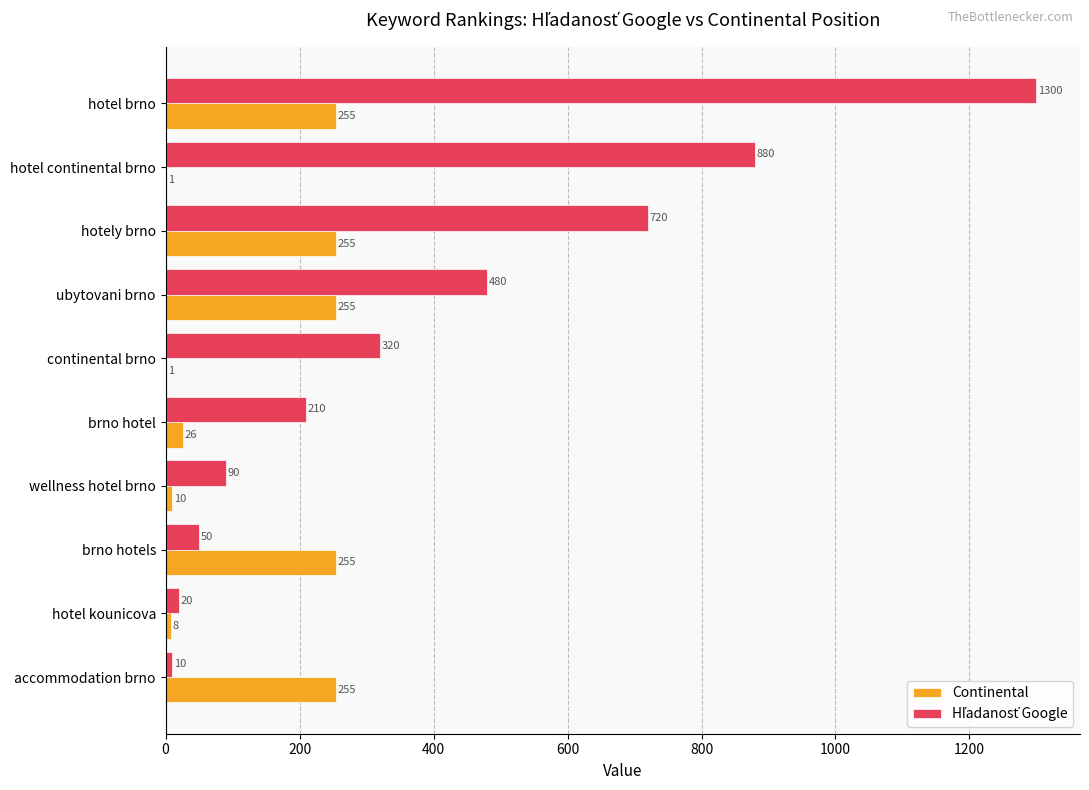

At which category is the sum across all series the highest?

hotel brno